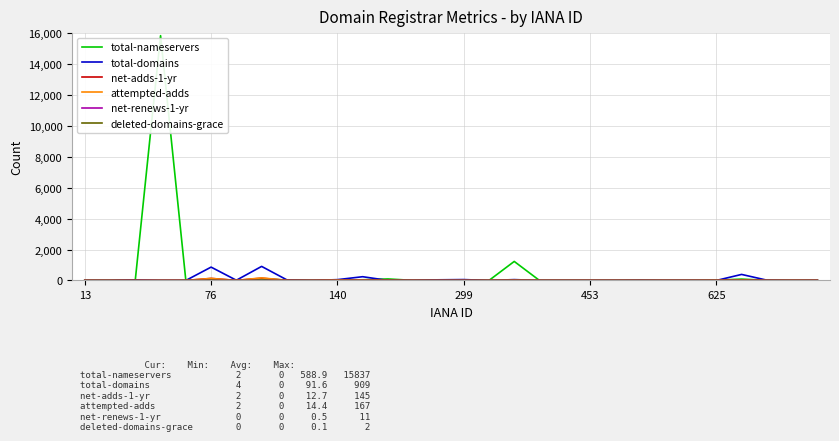

Which series has the widest spread of values?

total-nameservers